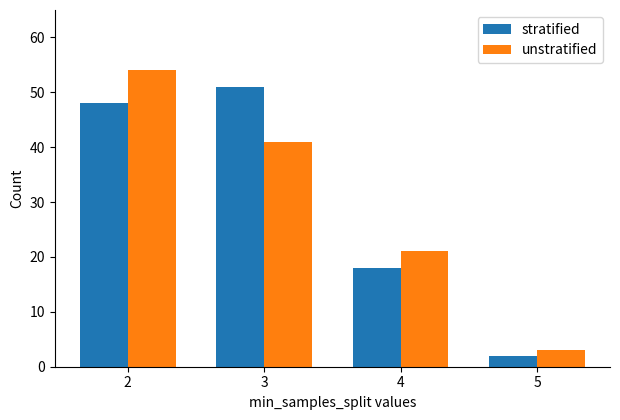

Which category has the highest value across all series?

2